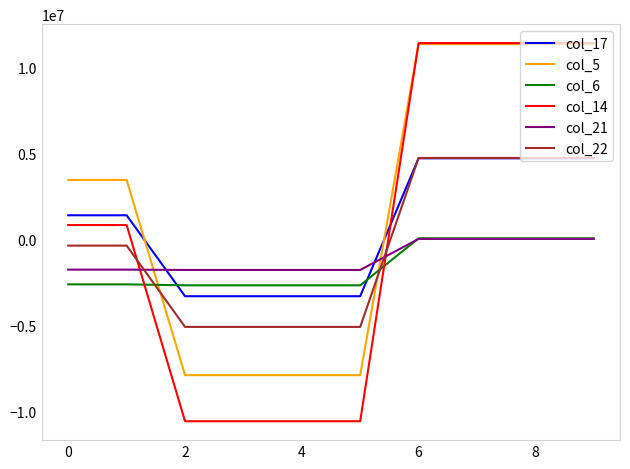

Count the number of categories in the chart.

10